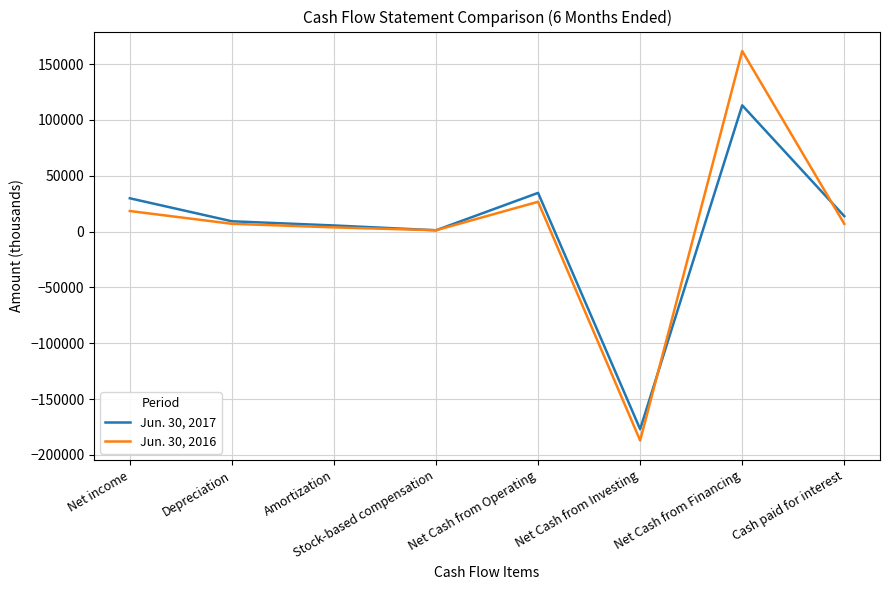

What is the total value across all series at Net Cash from Investing?

-364030